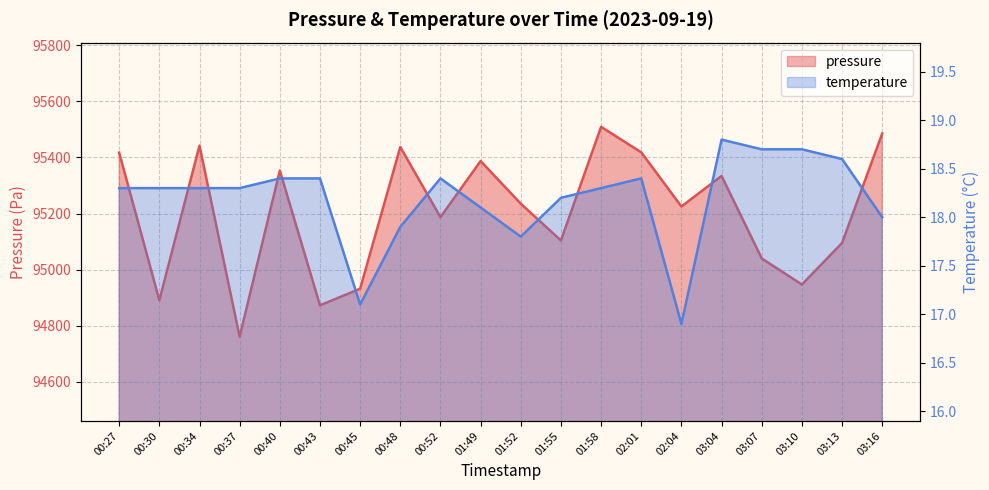

What is the difference between the temperature values at 03:16 and 00:52?

0.4